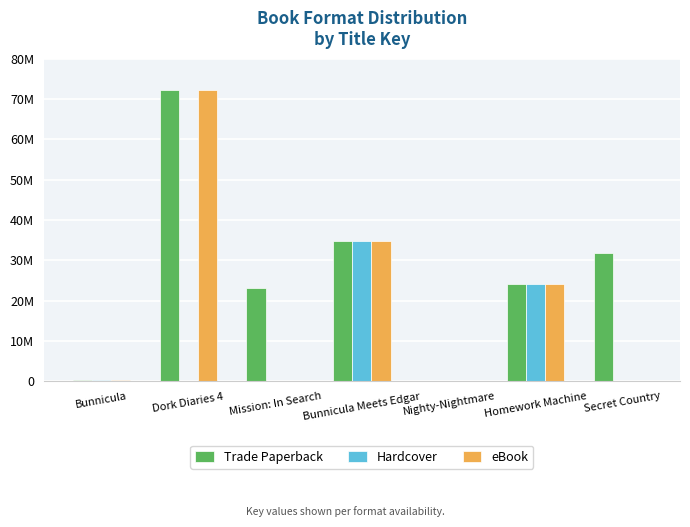

The value of Hardcover at Mission: In Search is 16834642. True or false?

False